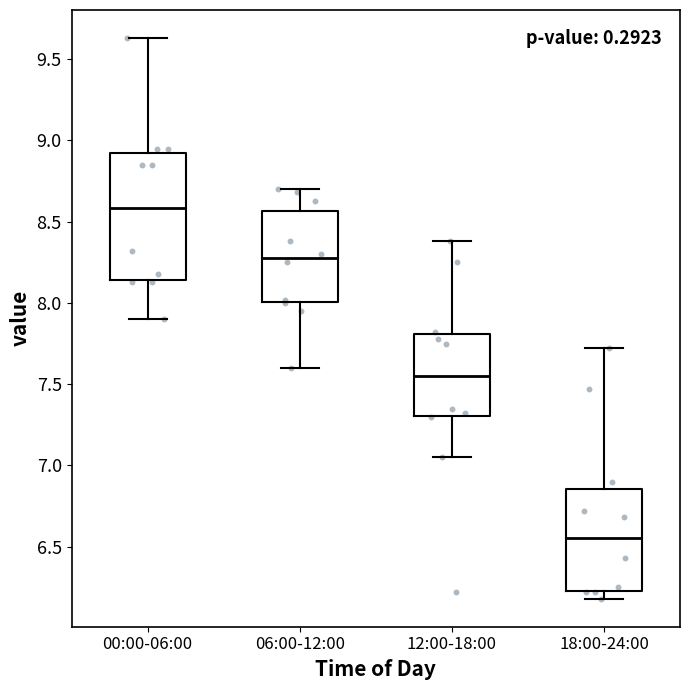

Which box is the tallest, from its lower edge to its upper edge?

00:00-06:00